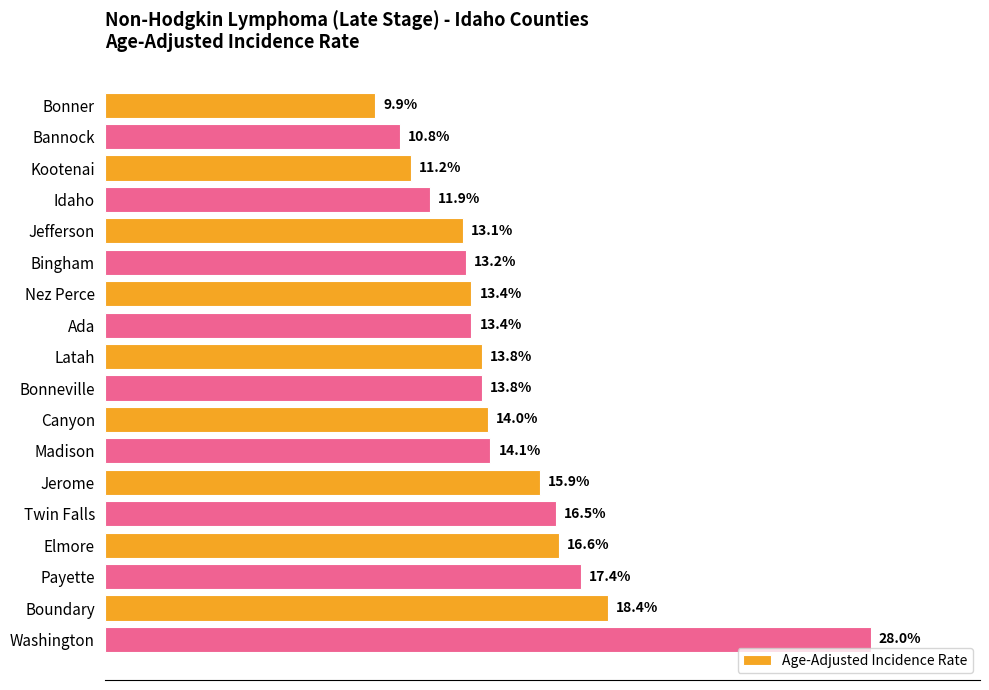

Which has a higher value, Bannock or Idaho?

Idaho